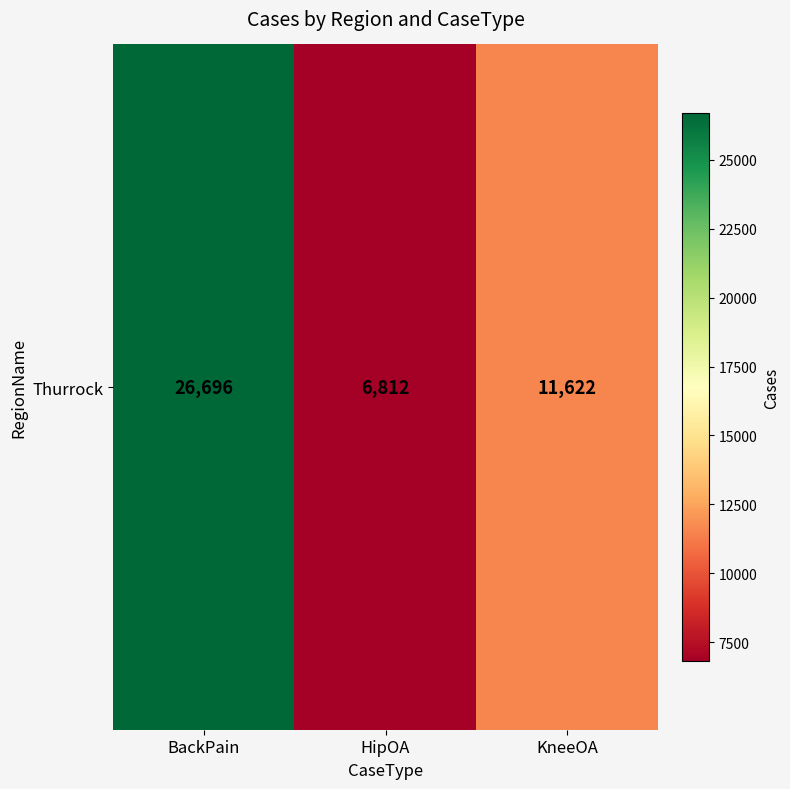

Reading left to right, extract all data points from this chart.

BackPain=26696	HipOA=6812	KneeOA=11622